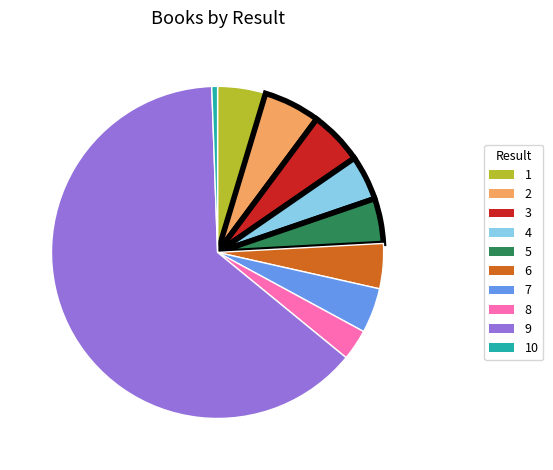

The 1 slice represents 5% of the pie. True or false?

True